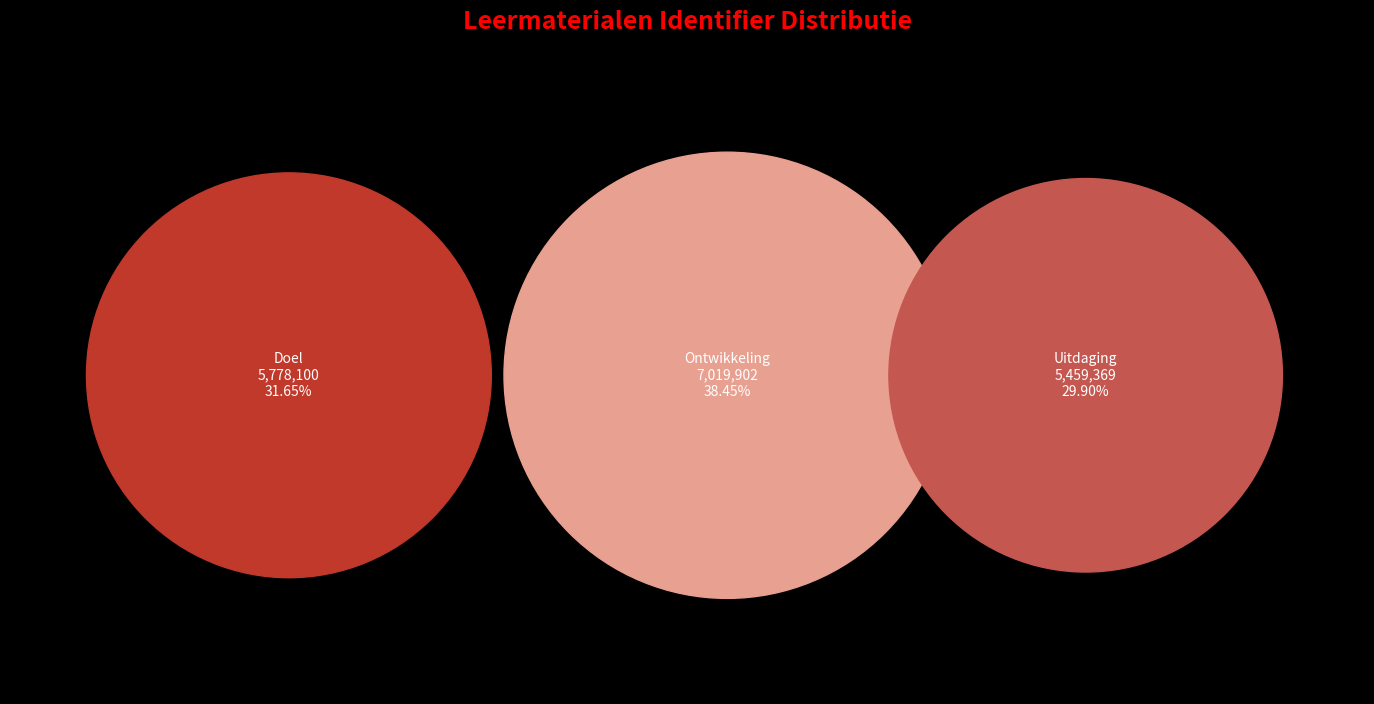

To the nearest percent, what portion does Doel represent?

32%